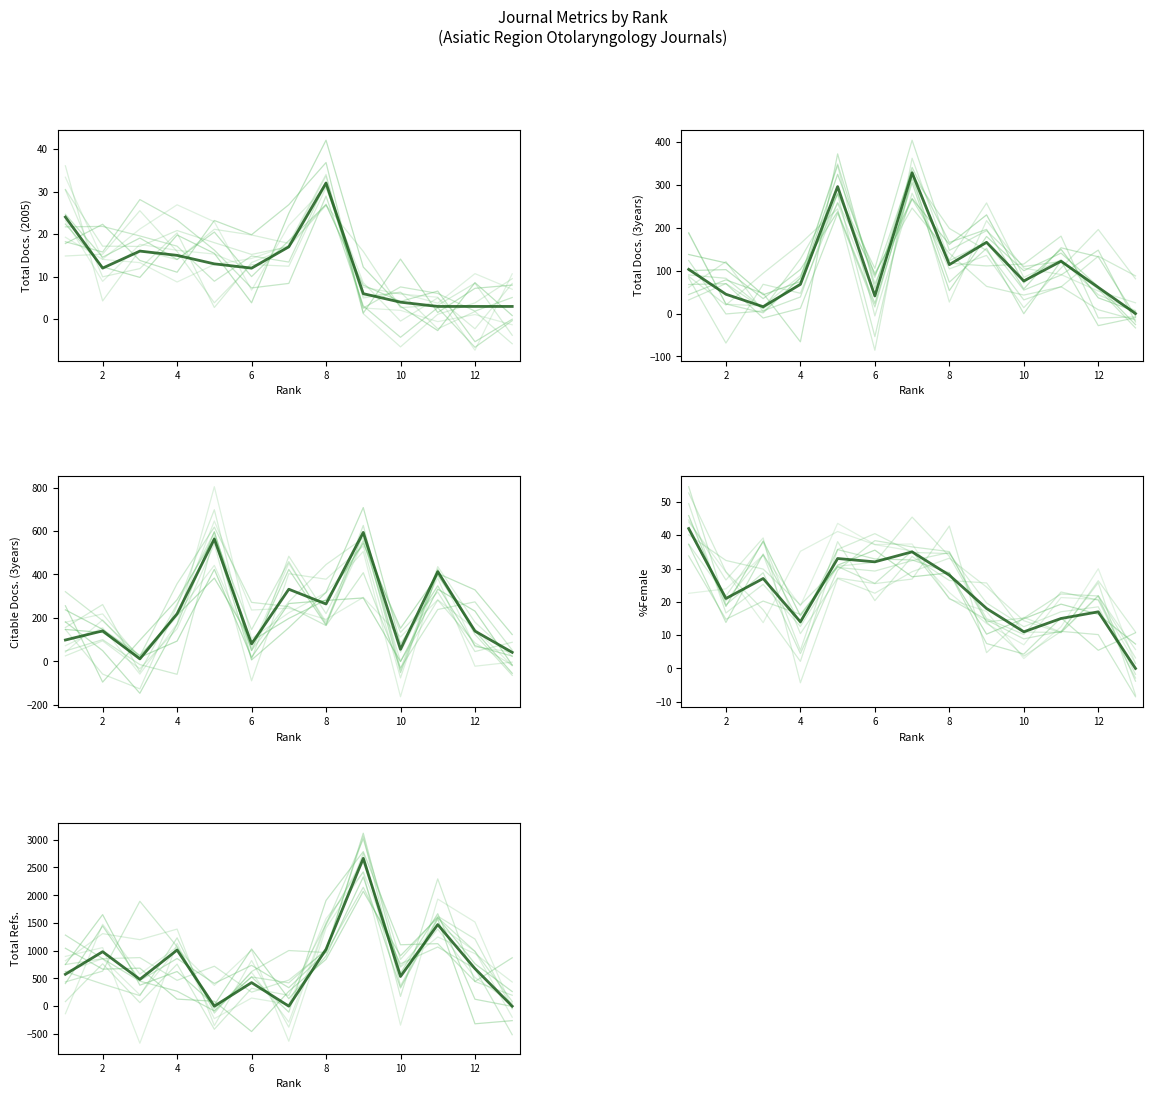

Rank the series by their maximum value, from lowest to highest.

Total Docs. (2005), %Female, Total Docs. (3years), Citable Docs. (3years), Total Refs.